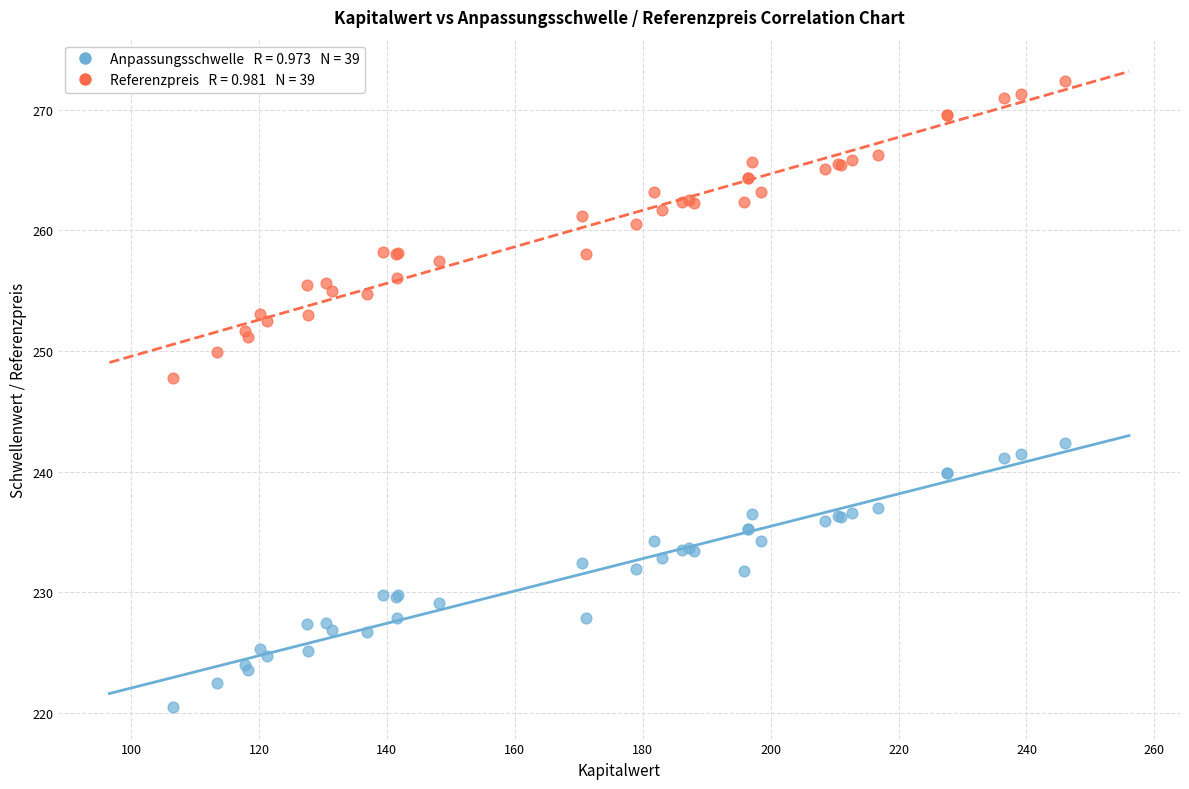

Across all series, what Y value is closest to 246?

247.8